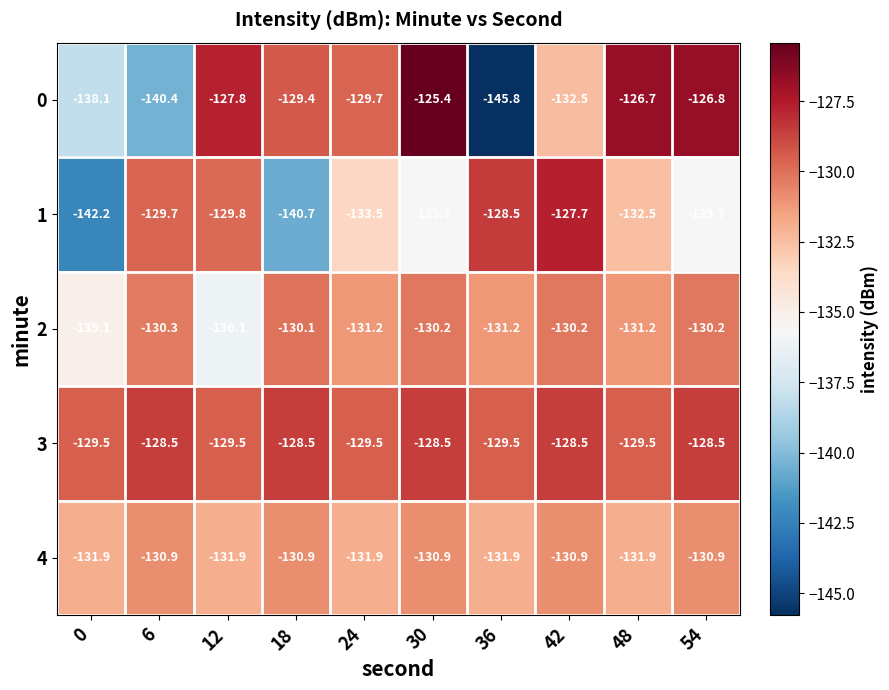

Which series has the largest range (max minus min)?

0